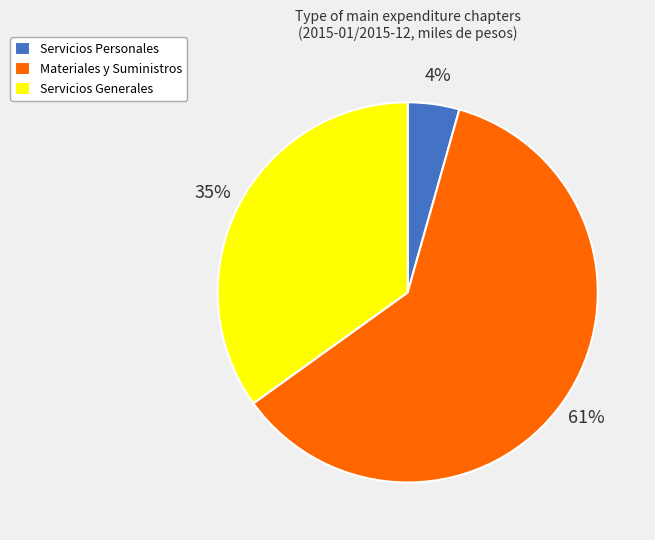

Between Servicios Generales and Servicios Personales, which is larger?

Servicios Generales